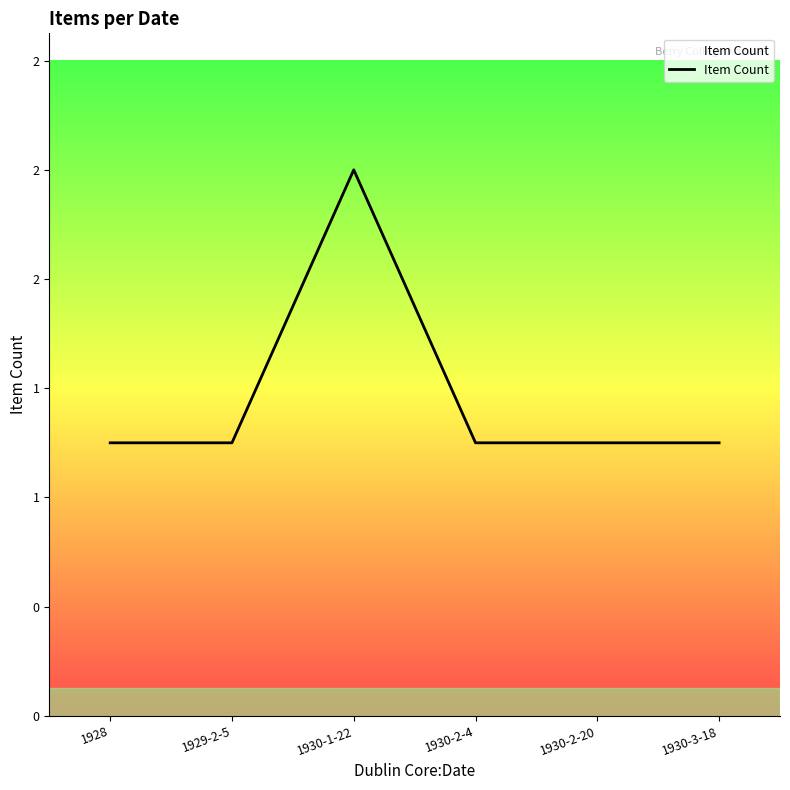

Does the chart display data point markers on the line(s)?

No